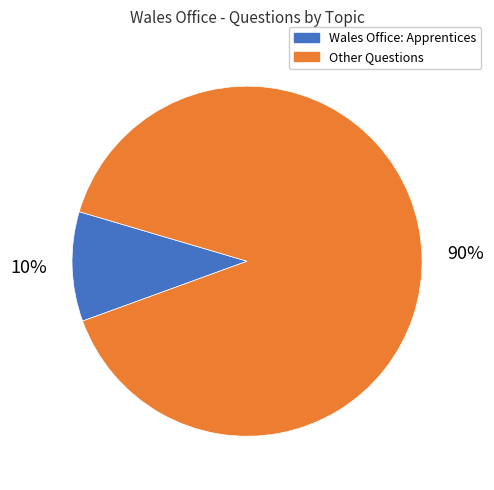

What is the smallest slice in the pie chart?

Wales Office: Apprentices